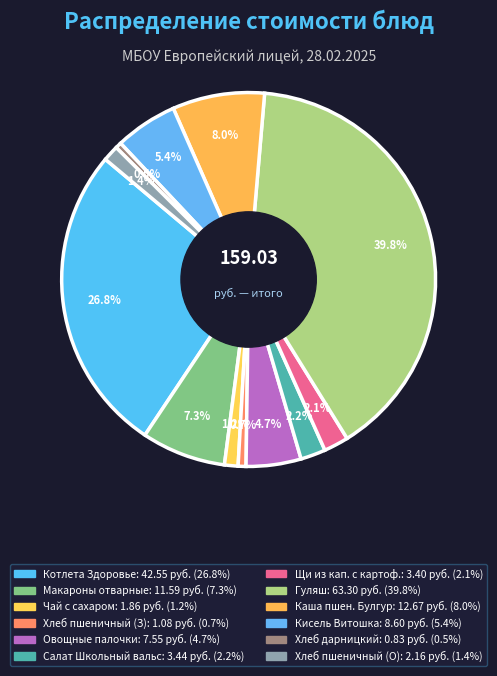

How many segments does this pie chart have?

12